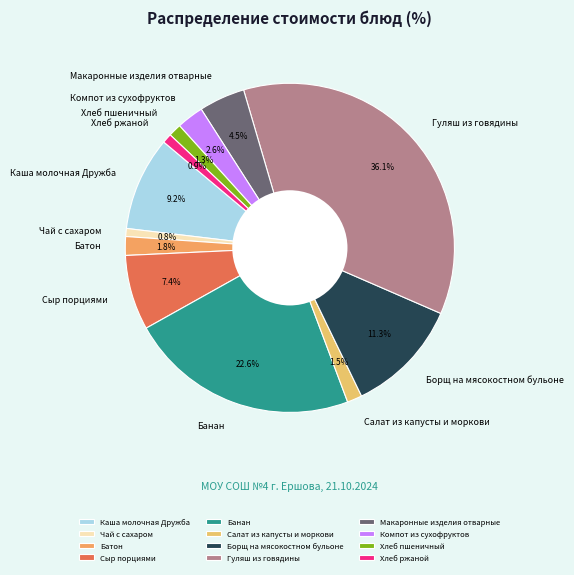

To the nearest percent, what is the combined percentage of Борщ на мясокостном бульоне and Макаронные изделия отварные?

16%